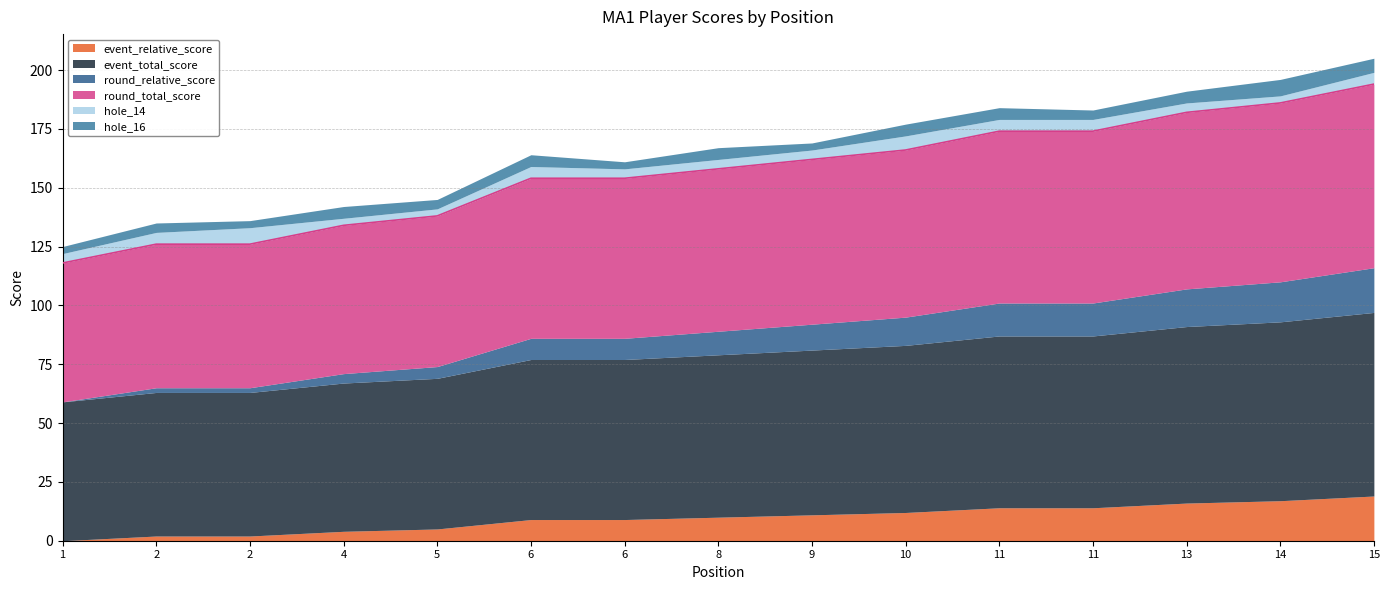

True or false: round_total_score and event_total_score cross at least once.

False